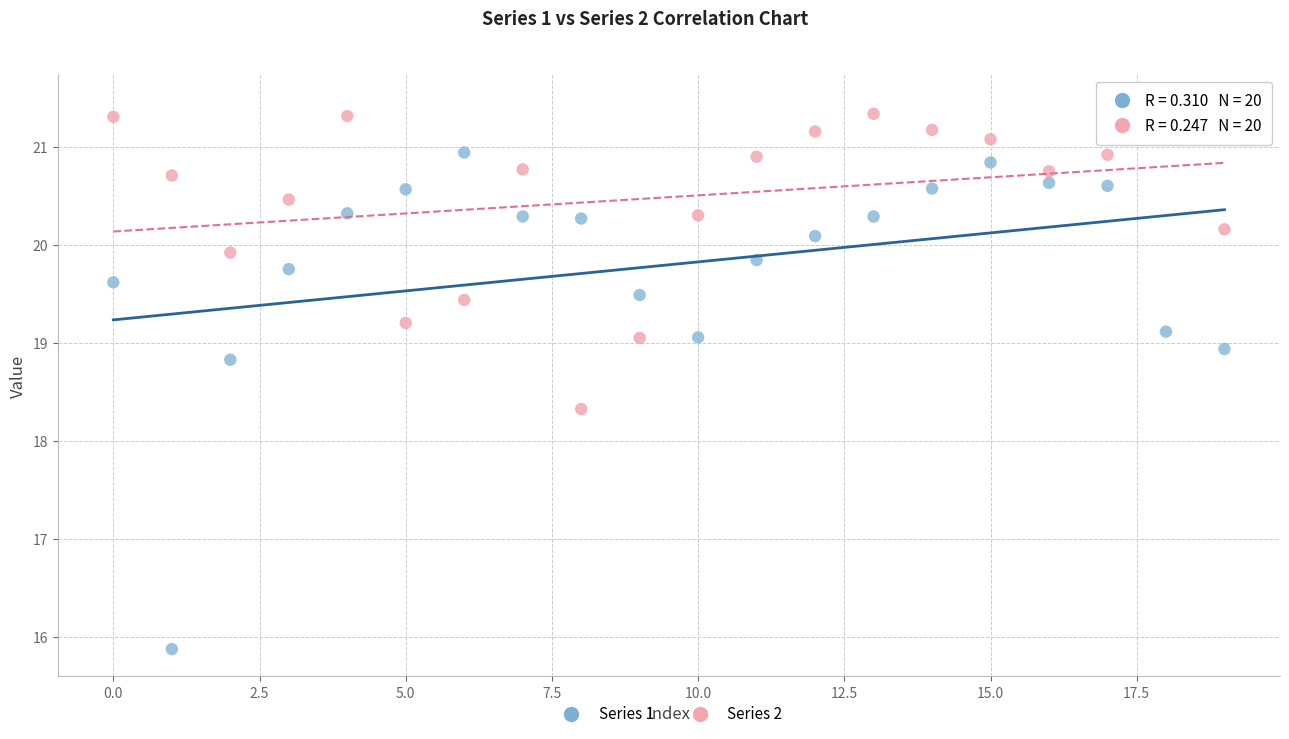

In the Series 1 series, what Y value is closest to 18?

18.8